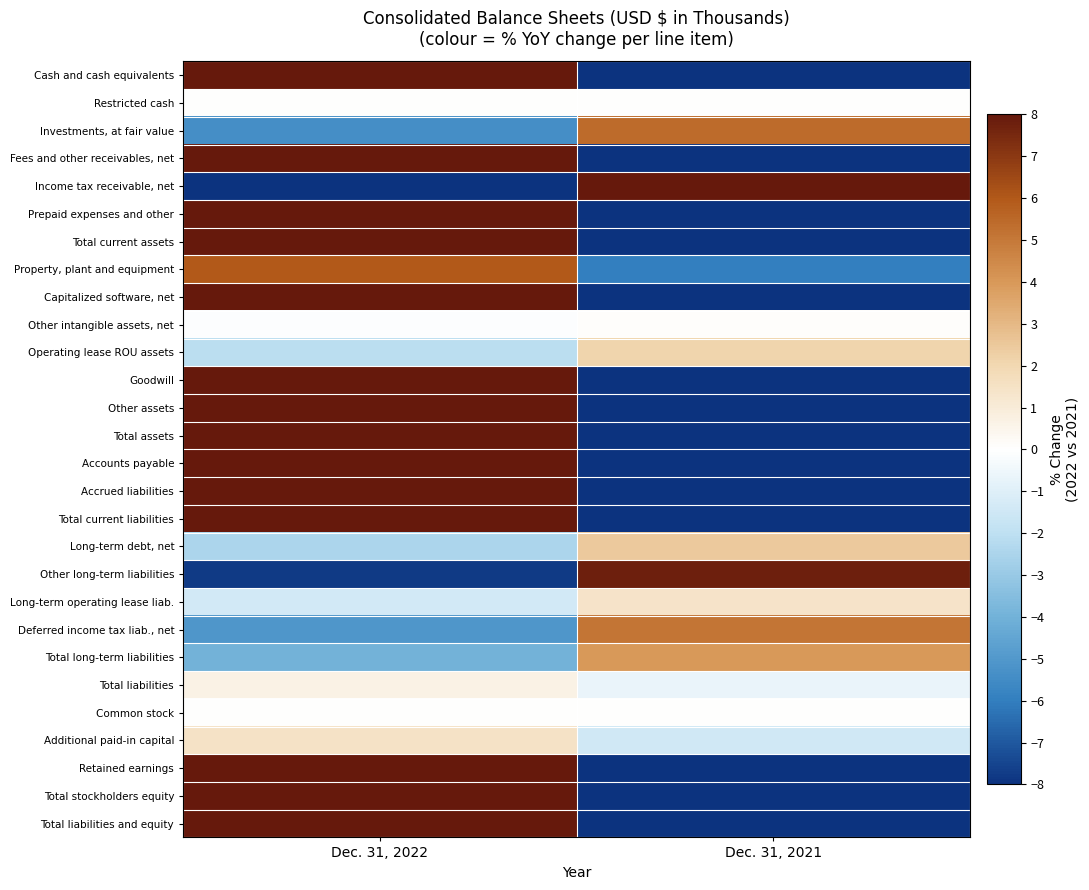

Rank the series at Dec. 31, 2022 from highest to lowest value.

Cash and cash equivalents, Fees and other receivables, net, Prepaid expenses and other, Total current assets, Capitalized software, net, Goodwill, Other assets, Total assets, Accounts payable, Accrued liabilities, Total current liabilities, Retained earnings, Total stockholders equity, Total liabilities and equity, Property, plant and equipment, Additional paid-in capital, Total liabilities, Restricted cash, Common stock, Other intangible assets, net, Long-term operating lease liab., Operating lease ROU assets, Long-term debt, net, Total long-term liabilities, Deferred income tax liab., net, Investments, at fair value, Other long-term liabilities, Income tax receivable, net